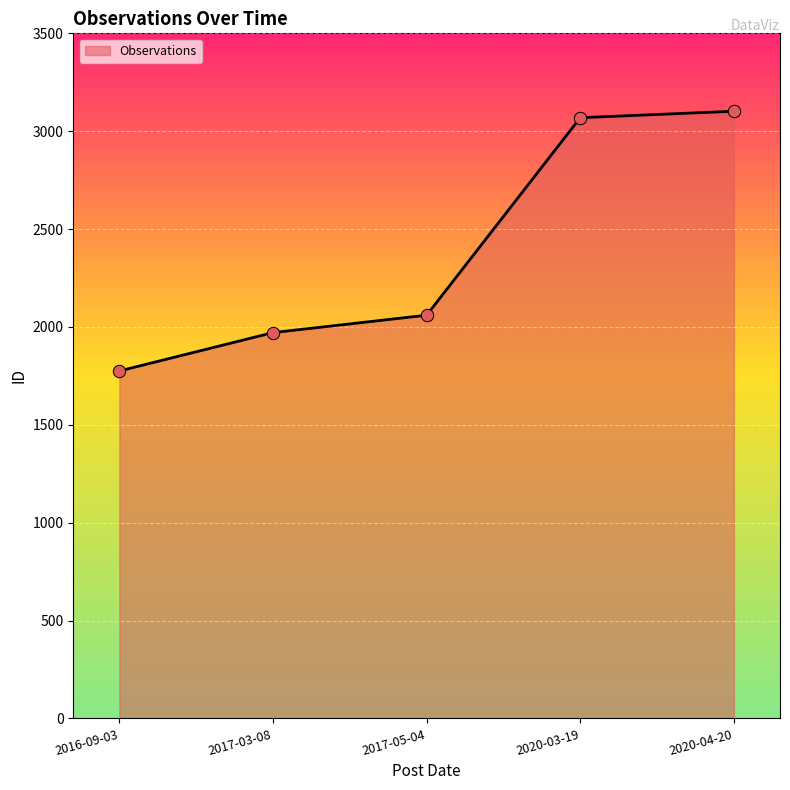

What is the ratio of the value at 2020-04-20 to the value at 2017-05-04?

1.5